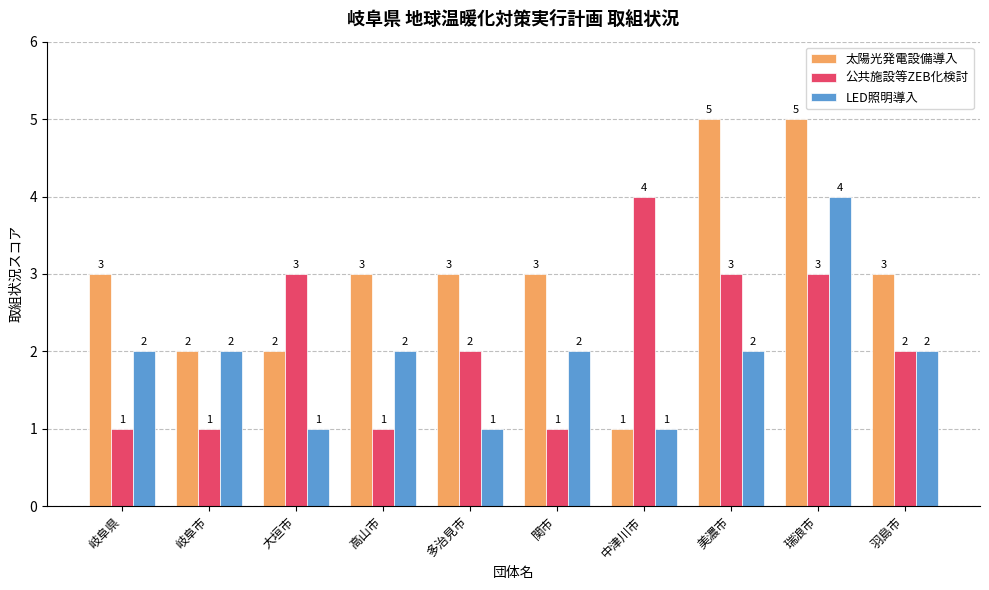

How many groups of bars are there?

10